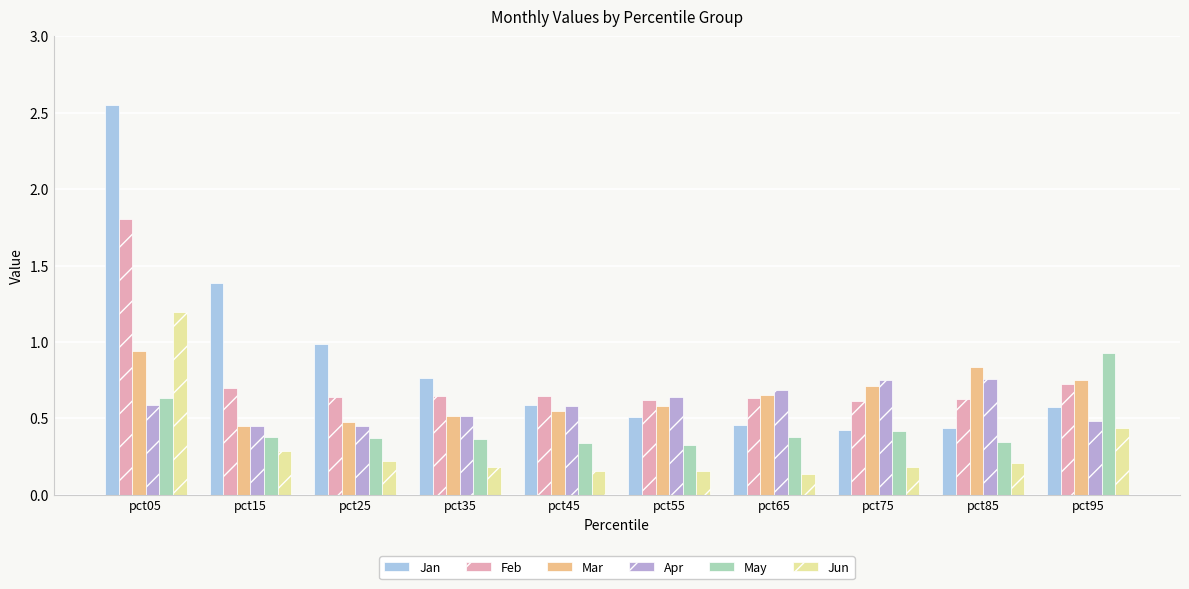

How many bars are there in each group?

6